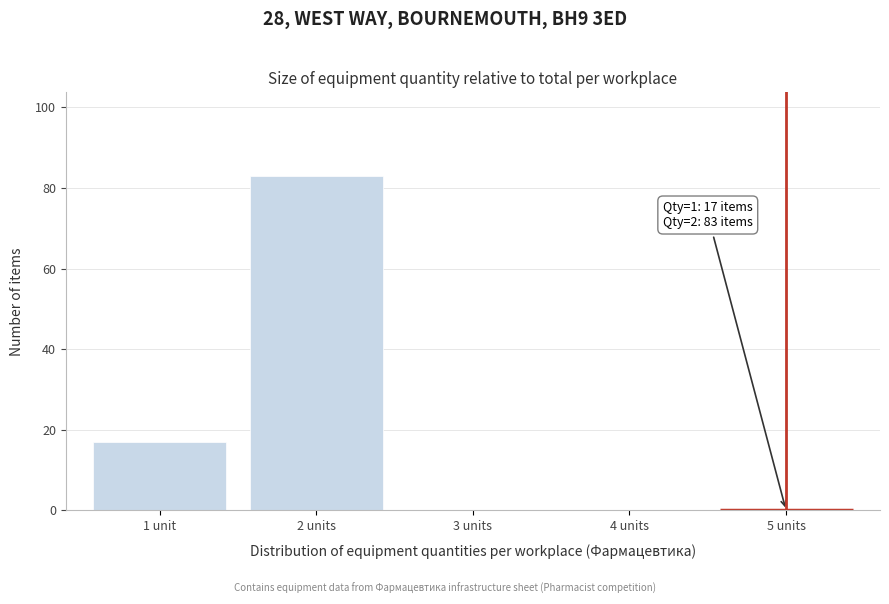

Reading left to right, extract all data points from this chart.

1 unit=17	2 units=83	3 units=0	4 units=0	5 units=0